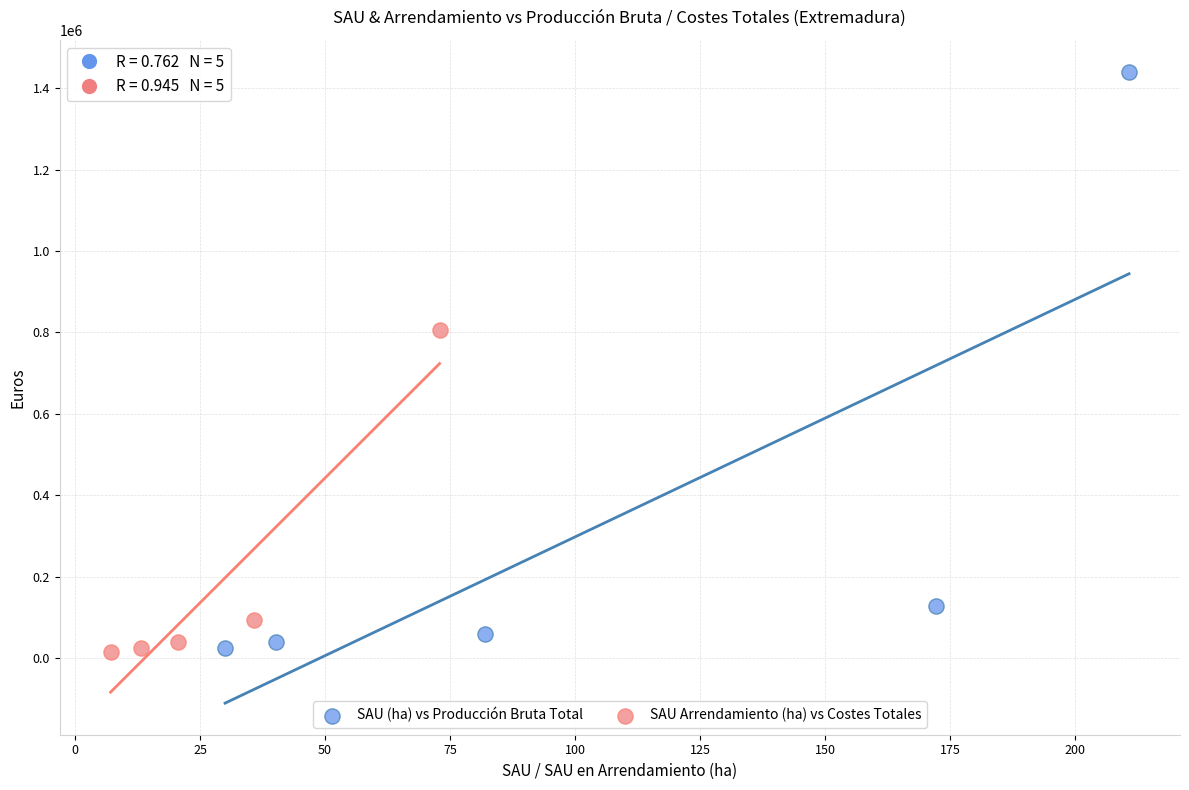

Which series has the widest spread of Y values?

SAU (ha) vs Producción Bruta Total